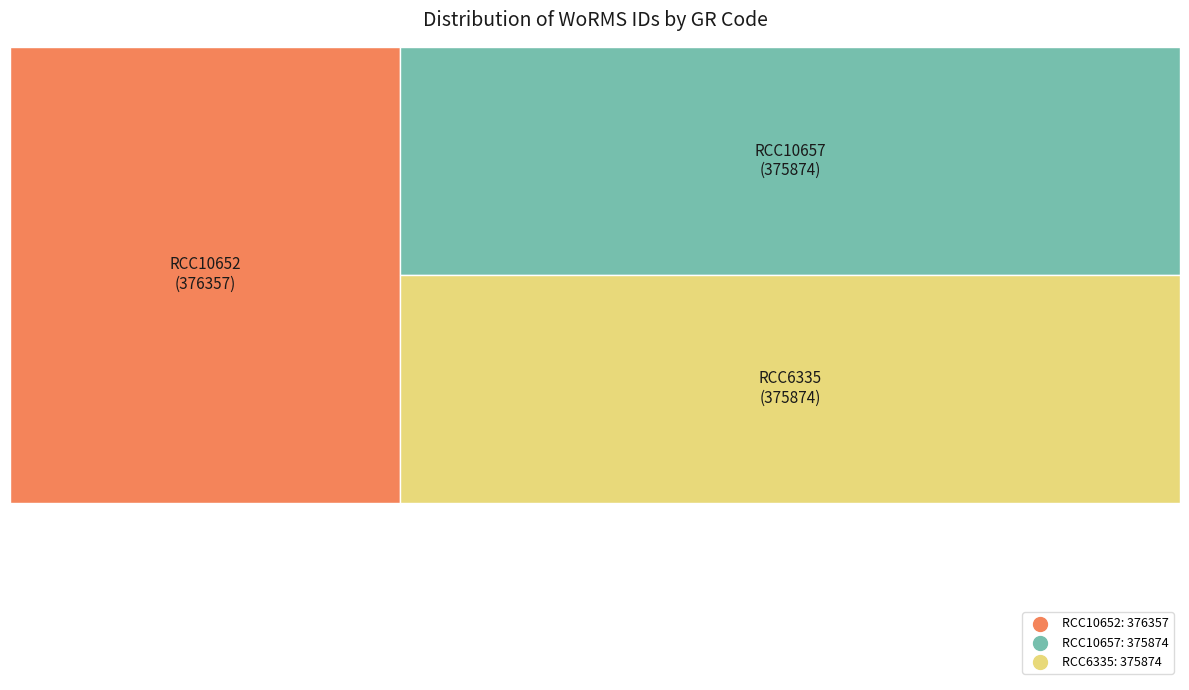

True or false: RCC6335 accounts for 41% of the total.

False